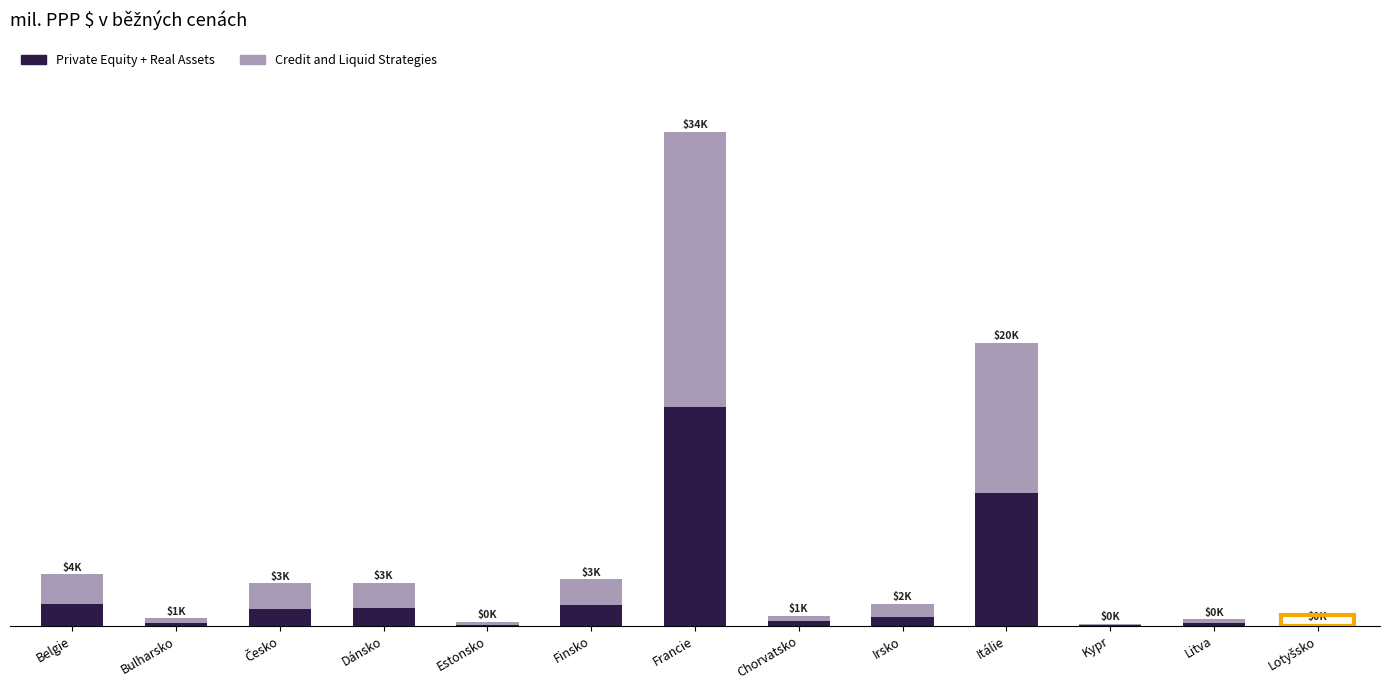

Between Francie and Bulharsko, which is larger?

Francie